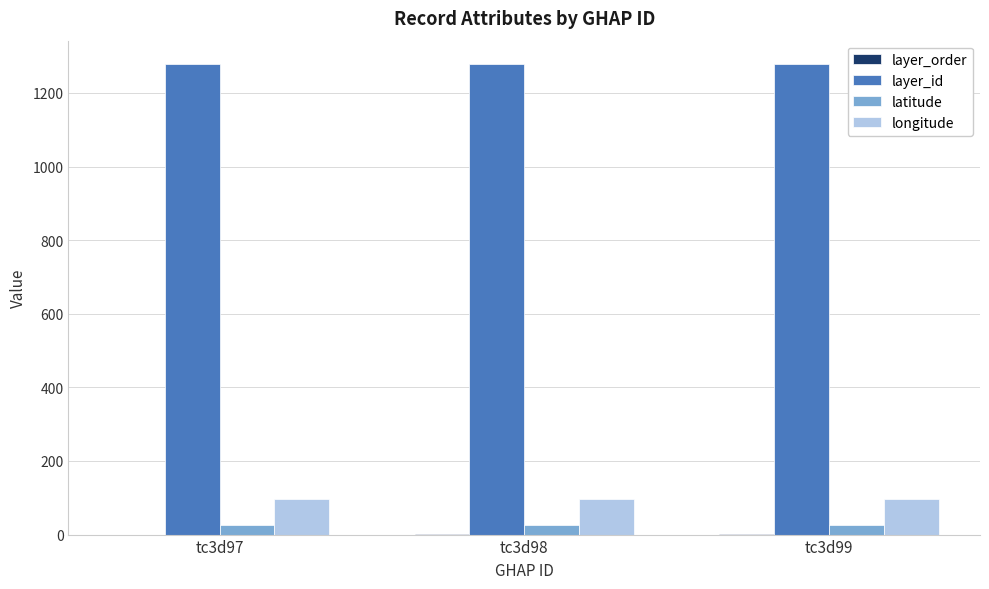

Is it true that latitude equals 27.2 at tc3d98?

True